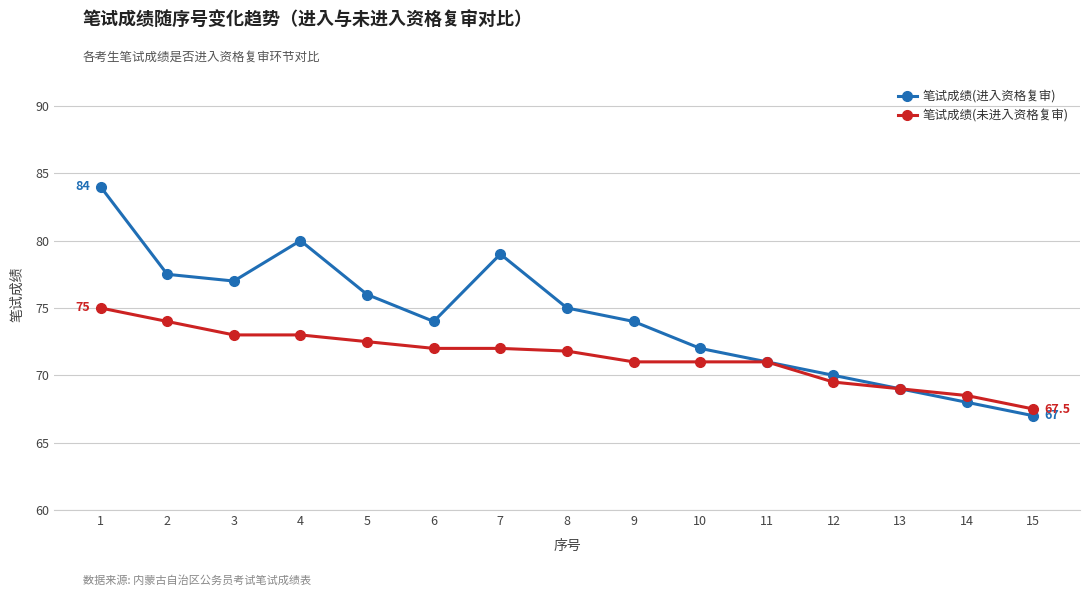

Which series has the widest spread of values?

笔试成绩(进入资格复审)